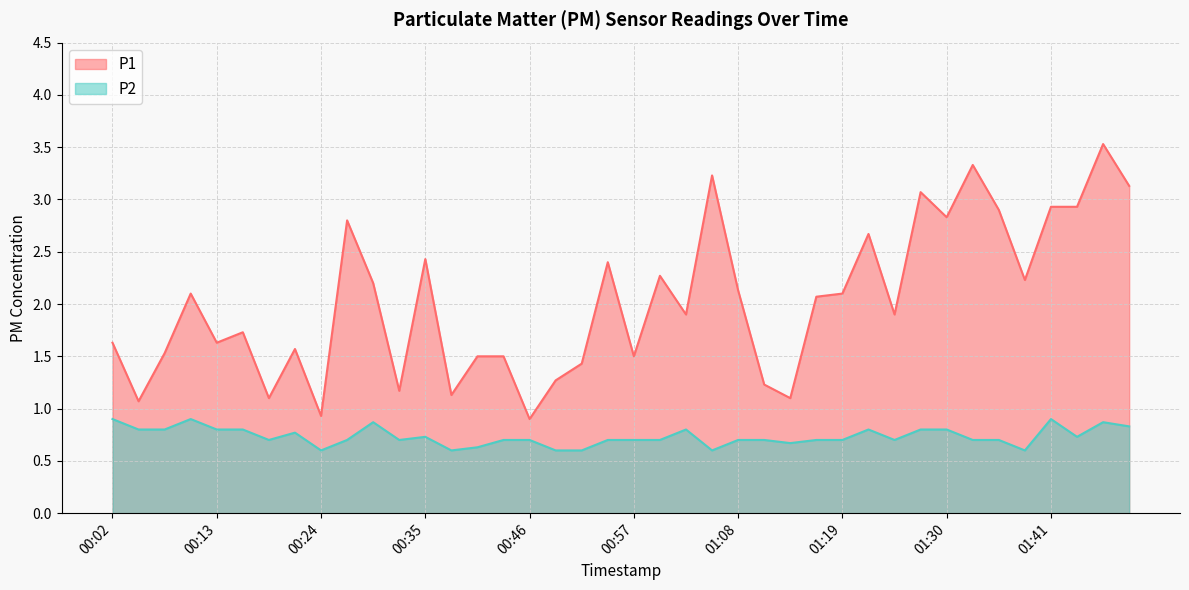

What position from the right is 00:46?

24